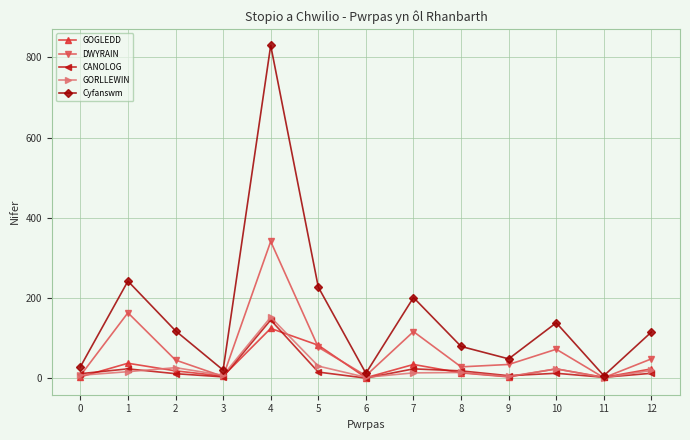

Count the number of categories in the chart.

13